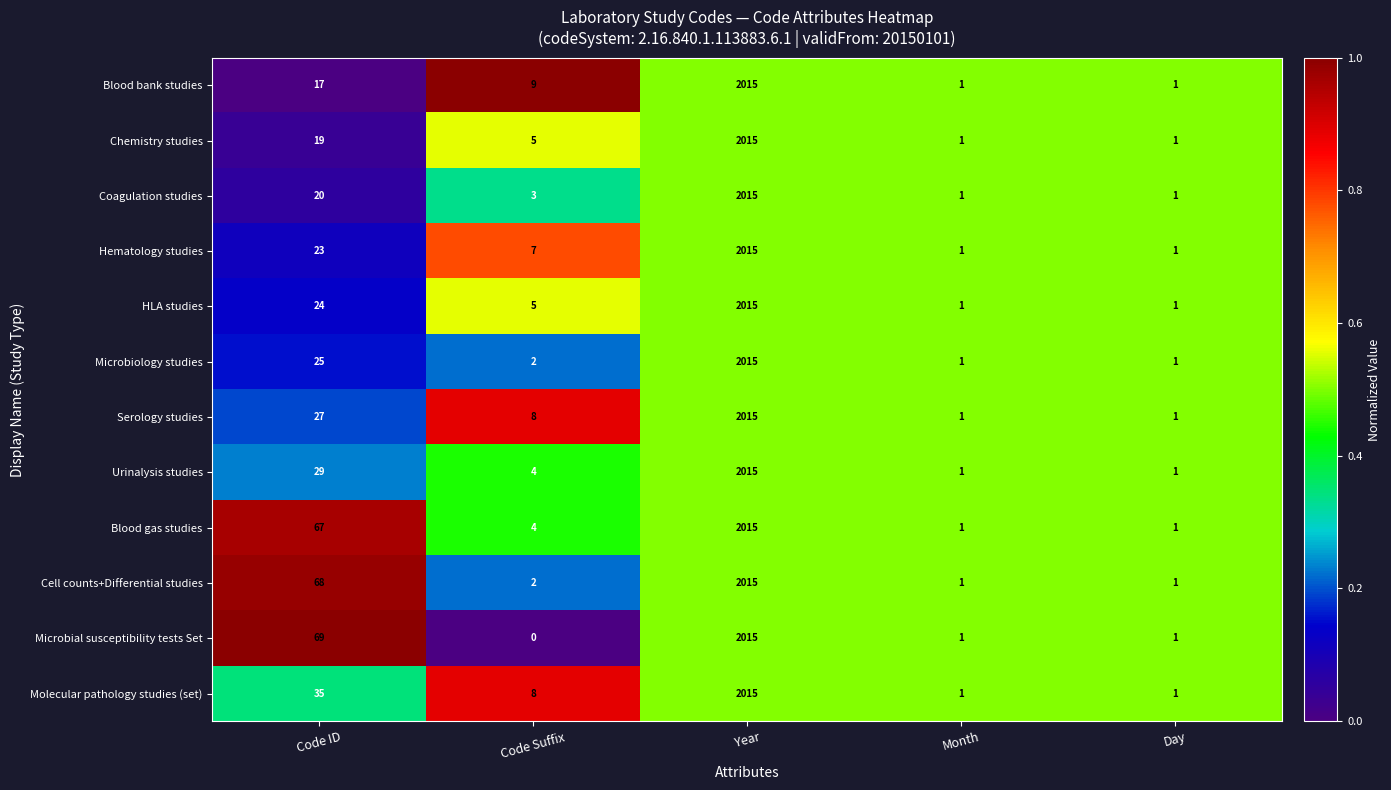

The Hematology studies series shows 11 at Code Suffix. True or false?

False